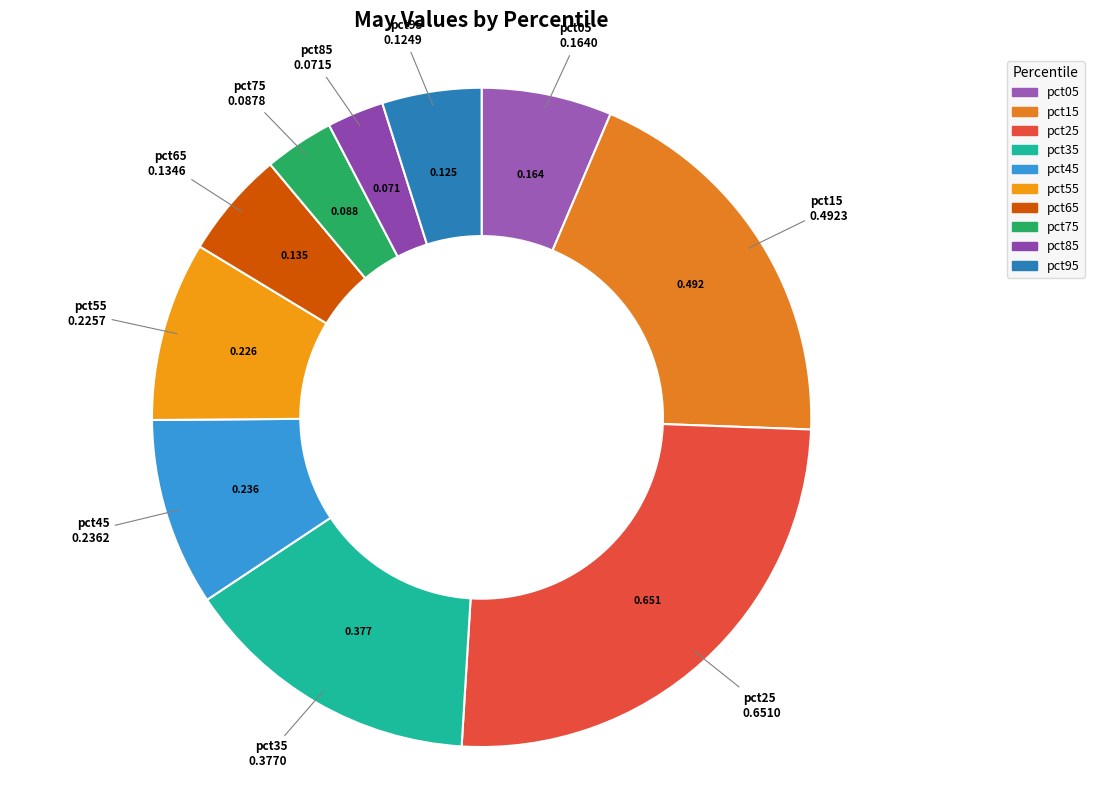

Do pct25 and pct65 together represent more than half of the pie?

No